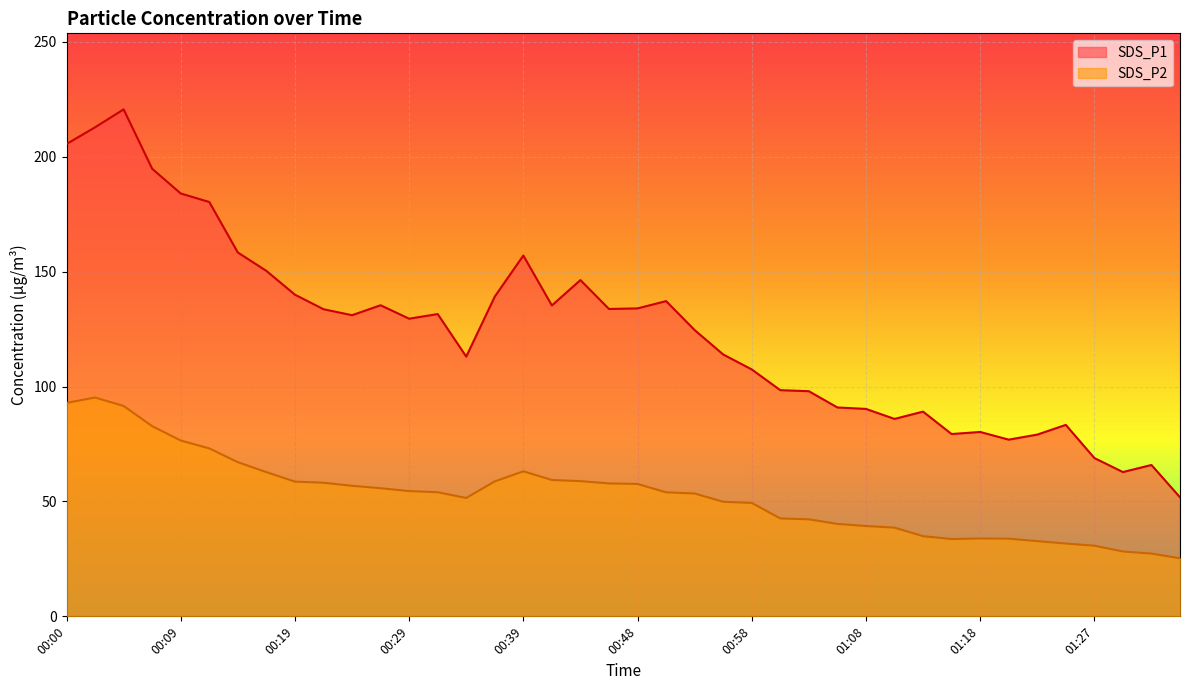

The SDS_P2 series shows 14.7 at 01:13. True or false?

False